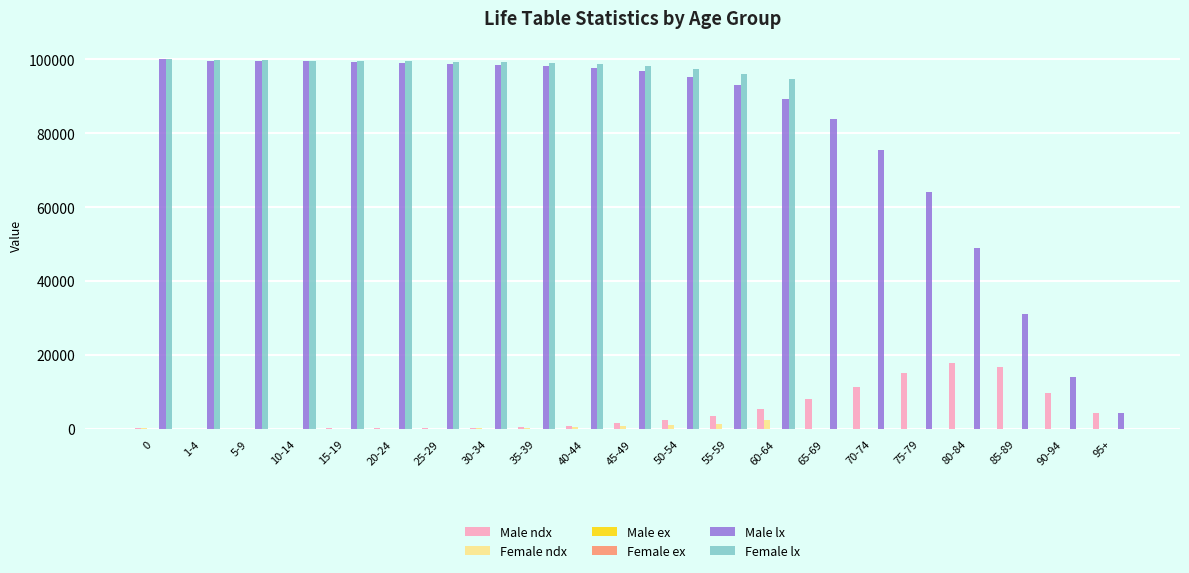

Is it true that Female lx equals 166288.2 at 45-49?

False